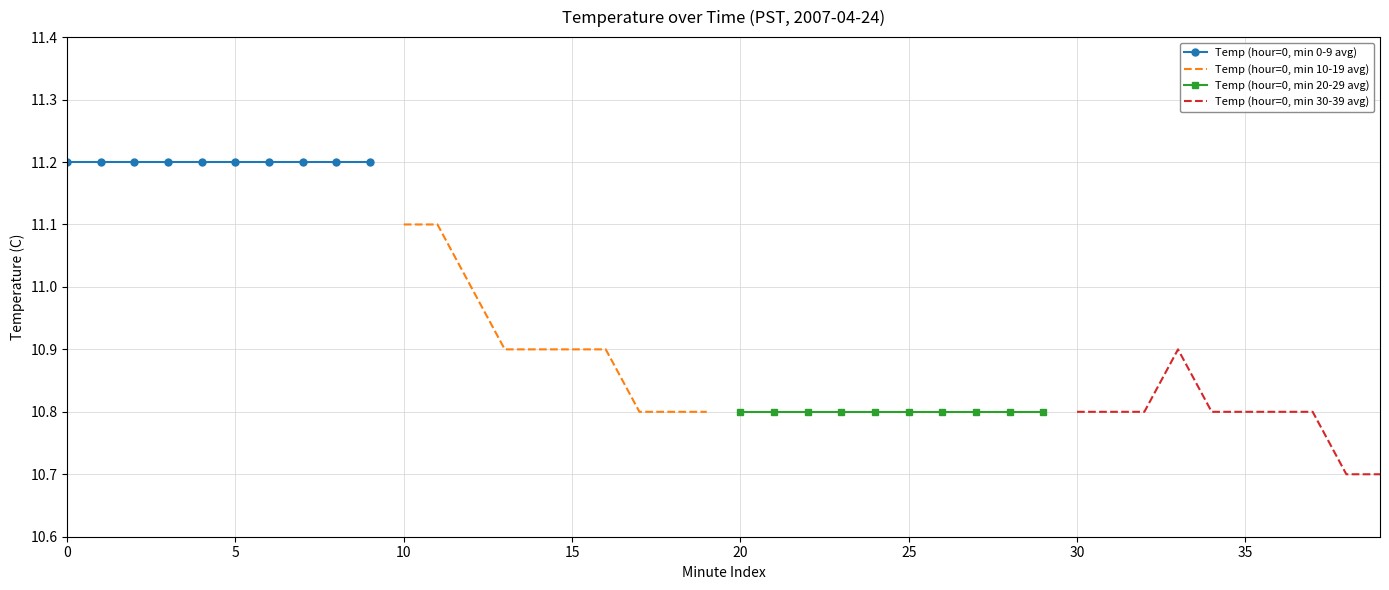

Is it true that Temp (hour=0, min 20-29 avg) equals 15.8 at 30?

False